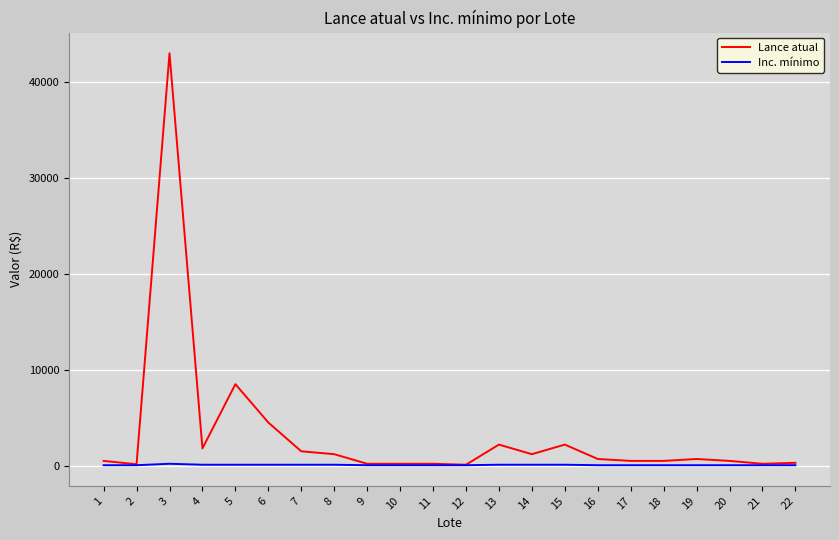

Between 6 and 10, which series saw the biggest shift?

Lance atual